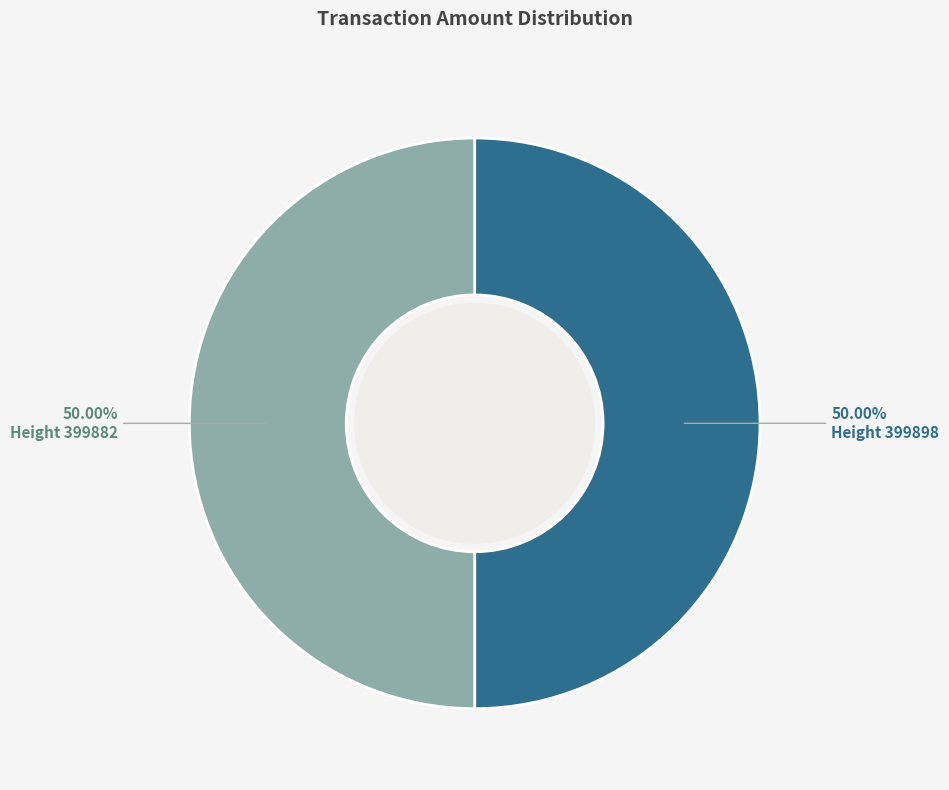

Is the sum of Height 399882 and Height 399898 greater than half?

Yes